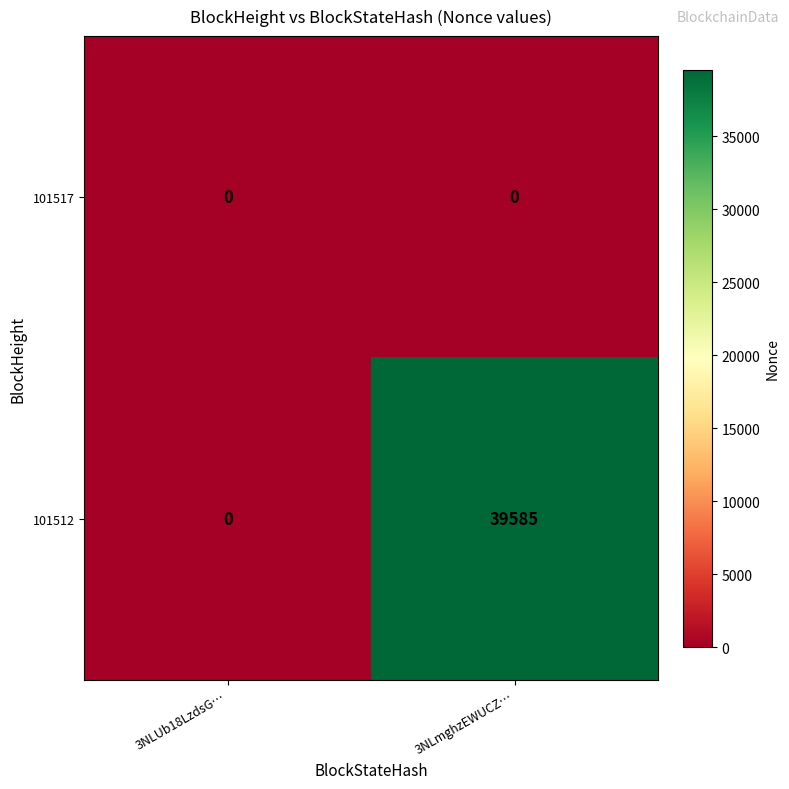

What is the spread (max minus min) of values at 3NLmghzEWUCZ…?

39585